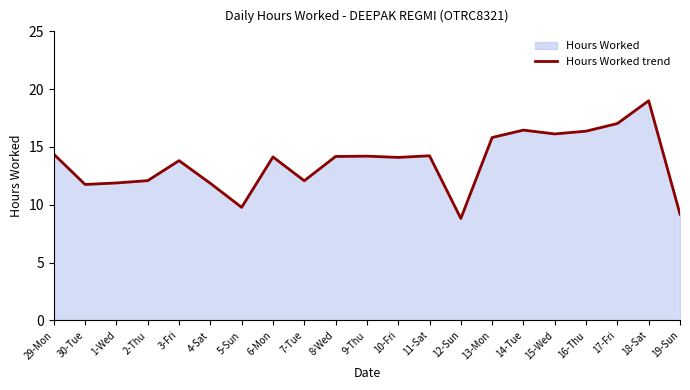

How many points are higher than both their immediate neighbors (excluding endpoints)?

6